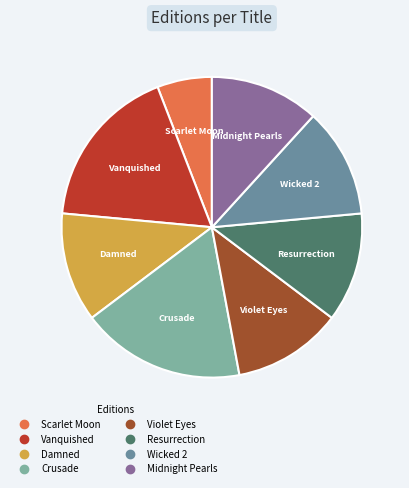

Does any single category account for the majority?

No